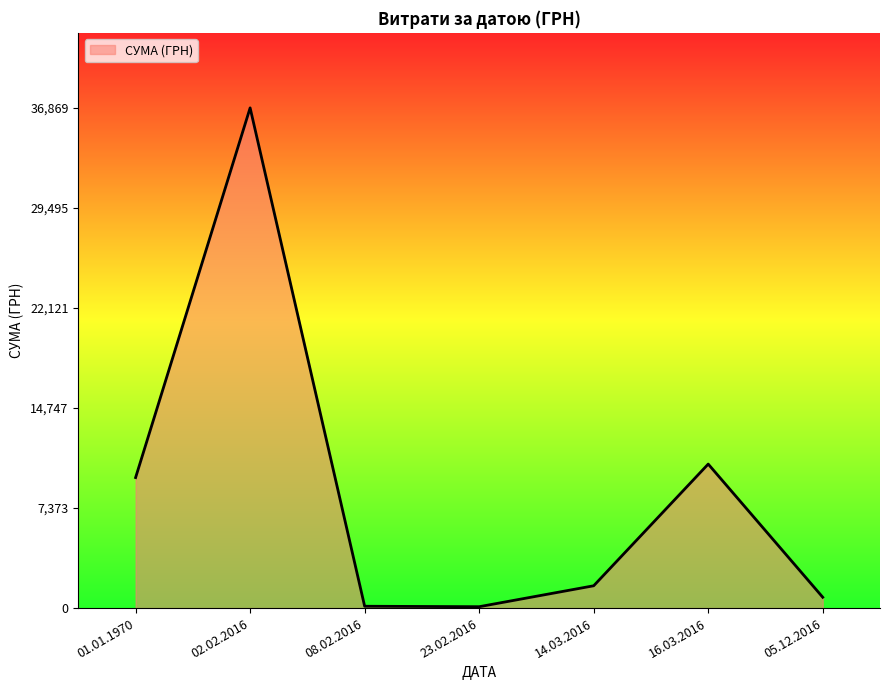

What is the difference between the maximum and minimum values?

36768.0